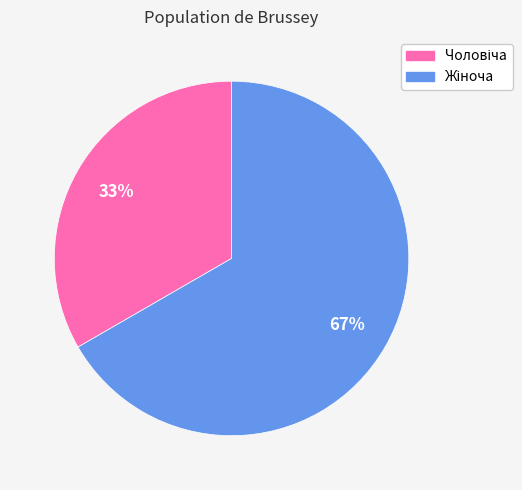

Between Жіноча and Чоловіча, which is larger?

Жіноча